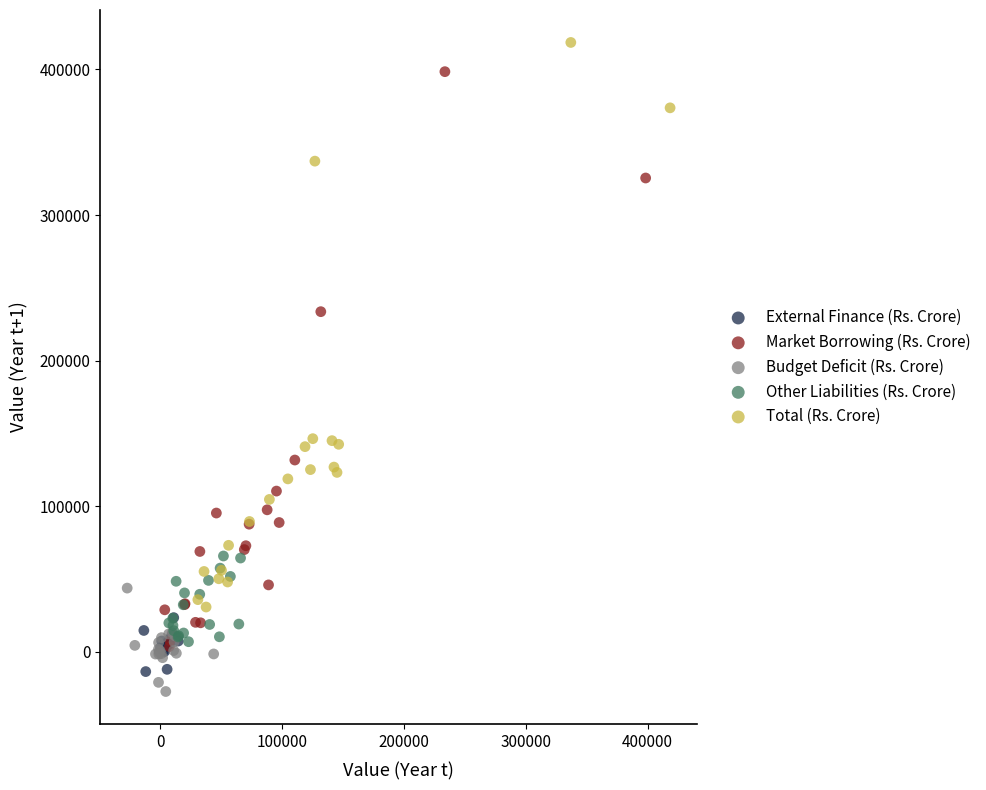

Which series has the widest spread of Y values?

Market Borrowing (Rs. Crore)